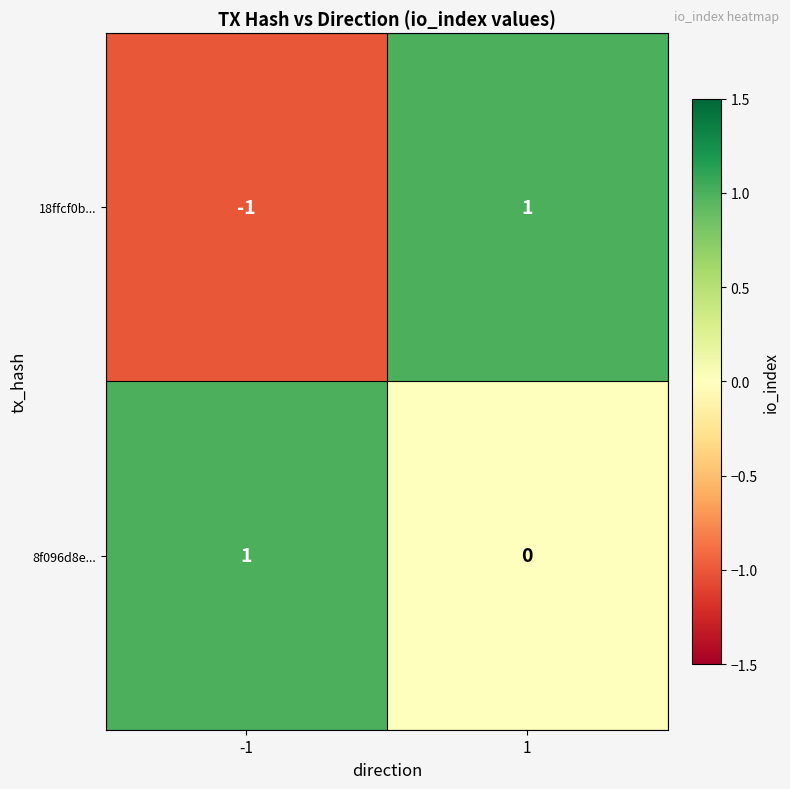

List the series in order of their overall mean, lowest first.

18ffcf0b..., 8f096d8e...